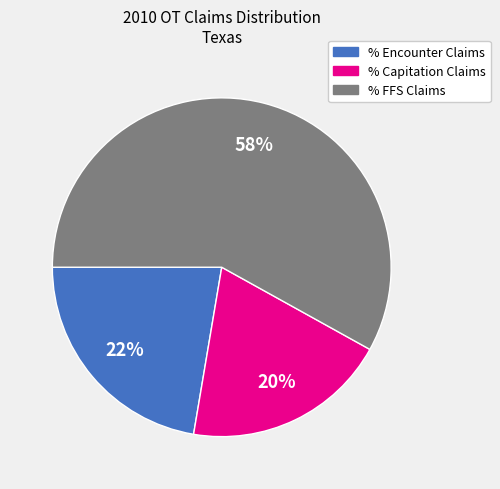

To the nearest percent, what portion does % Encounter Claims represent?

22%